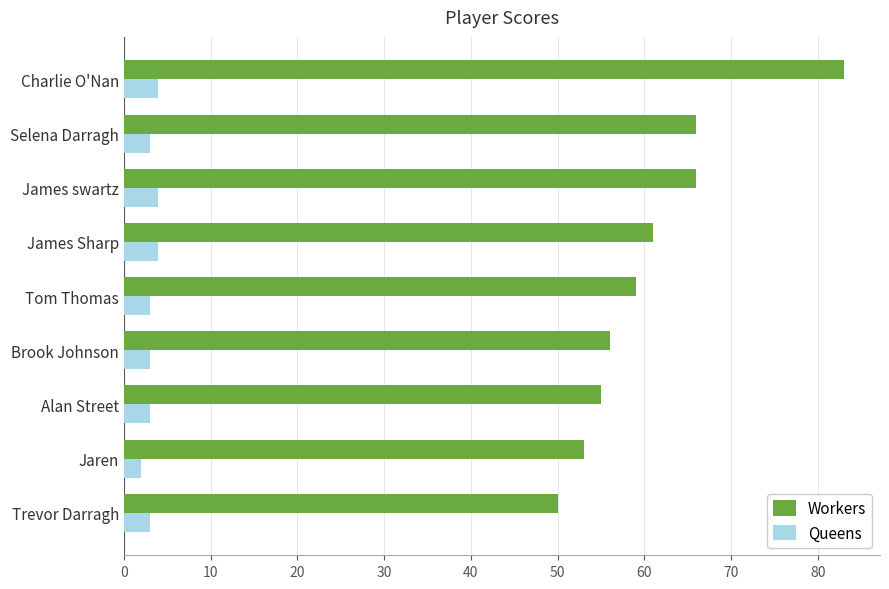

Which series has the widest spread of values?

Workers